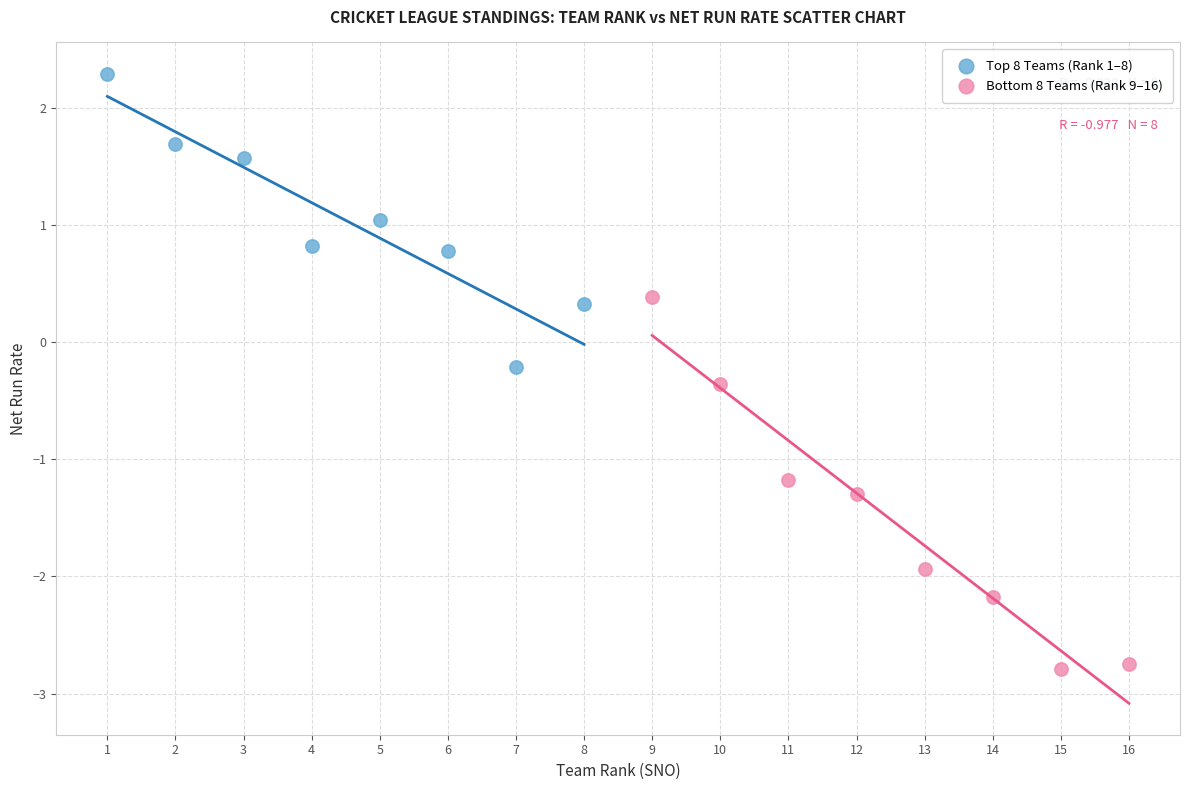

Which series reaches the maximum Y coordinate?

Top 8 Teams (Rank 1–8)